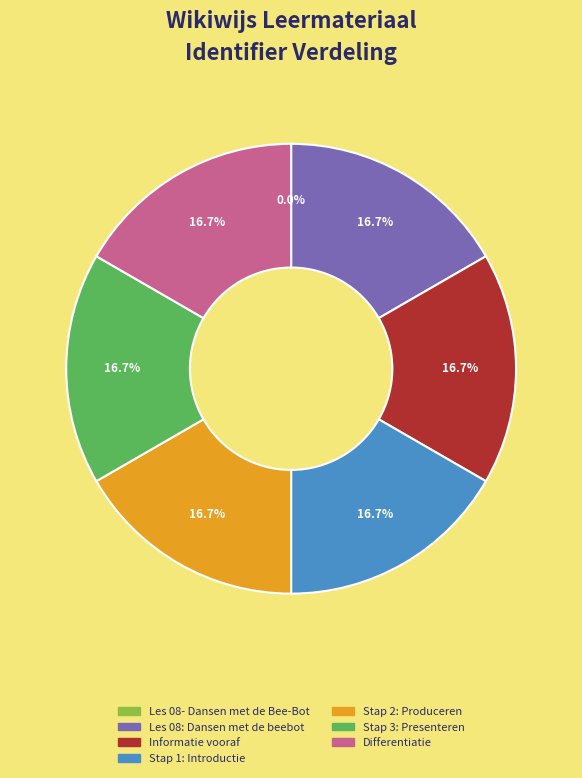

What is the total percentage of Differentiatie and Stap 3: Presenteren?

33.3%